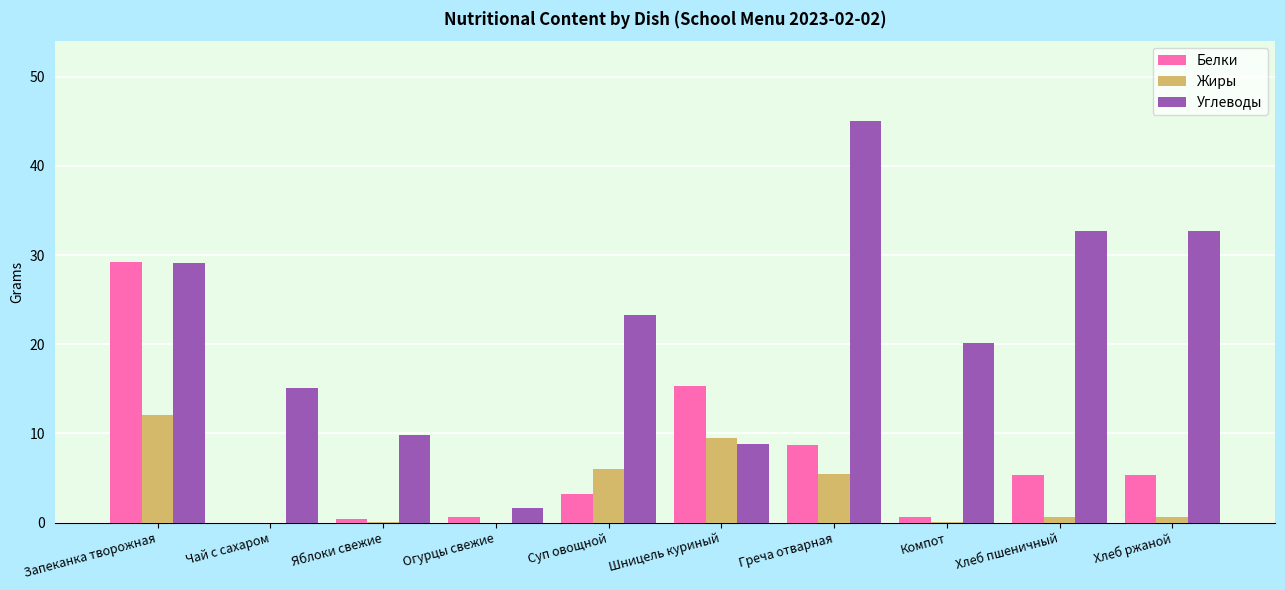

What is the greatest value displayed?

45.0